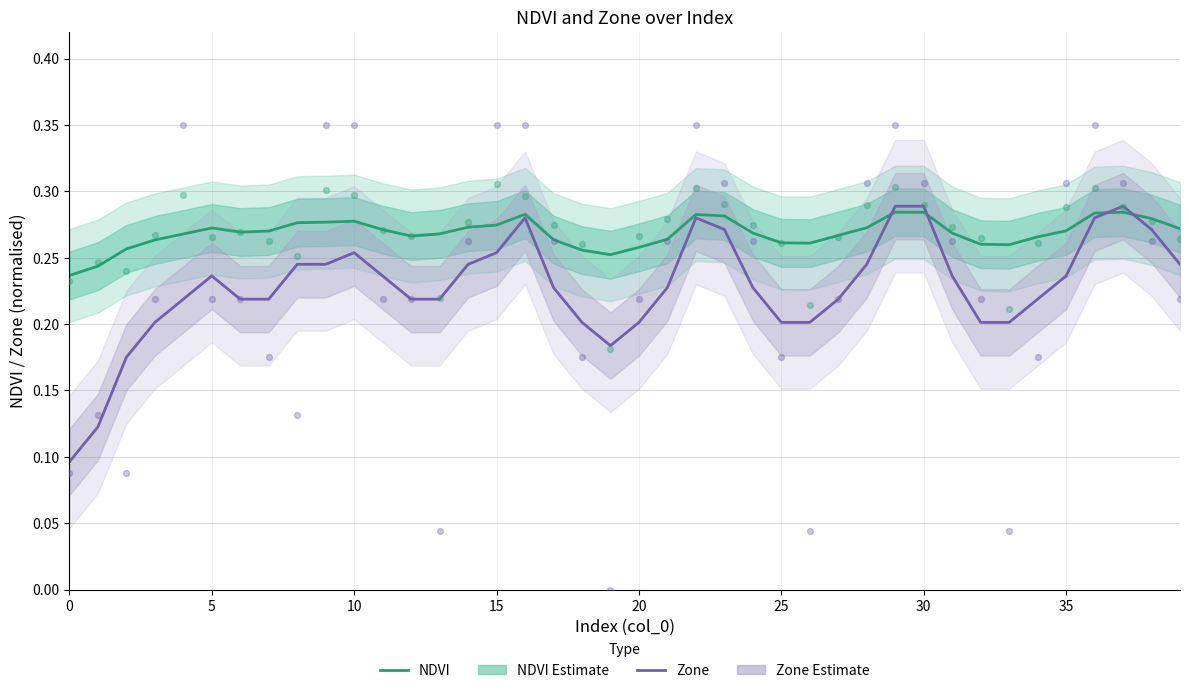

Is the value of NDVI (estimate) at 15 greater than the value of Zone (estimate) at 39?

Yes